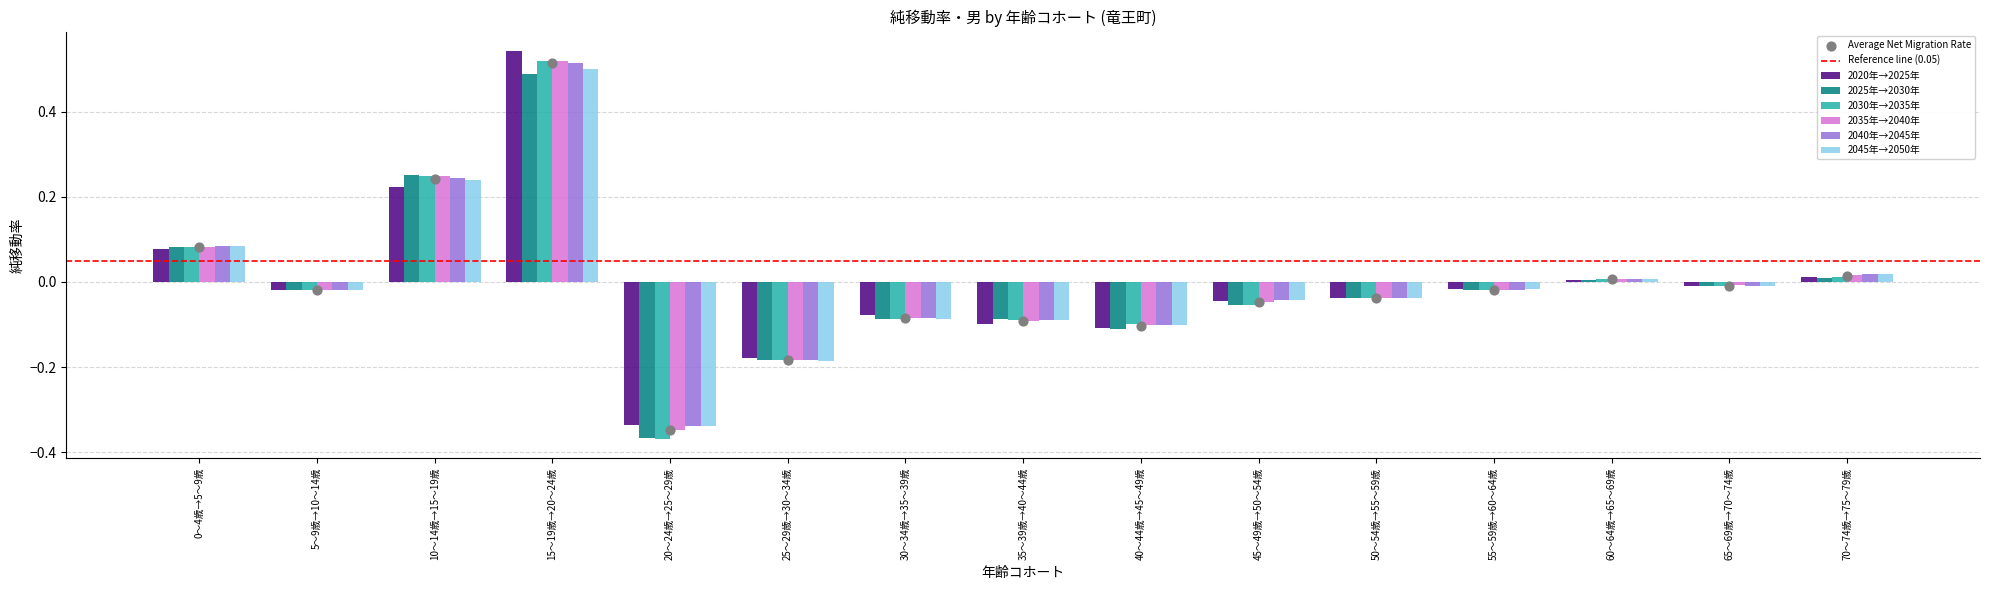

What are all the series names shown in the legend?

2020年→2025年, 2025年→2030年, 2030年→2035年, 2035年→2040年, 2040年→2045年, 2045年→2050年